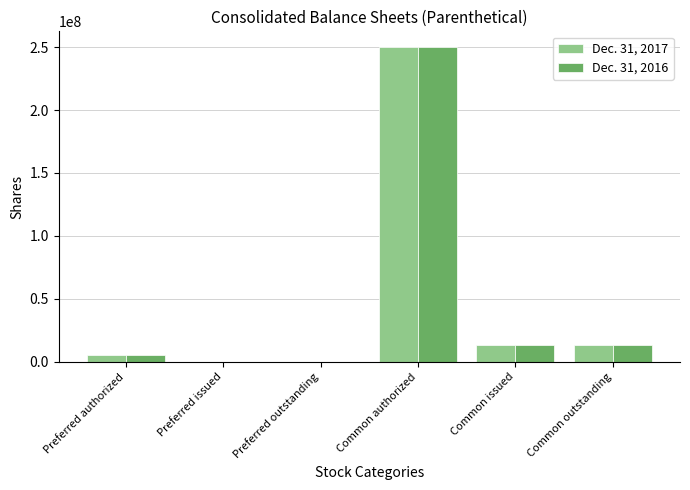

Which category has the highest value across all series?

Common authorized